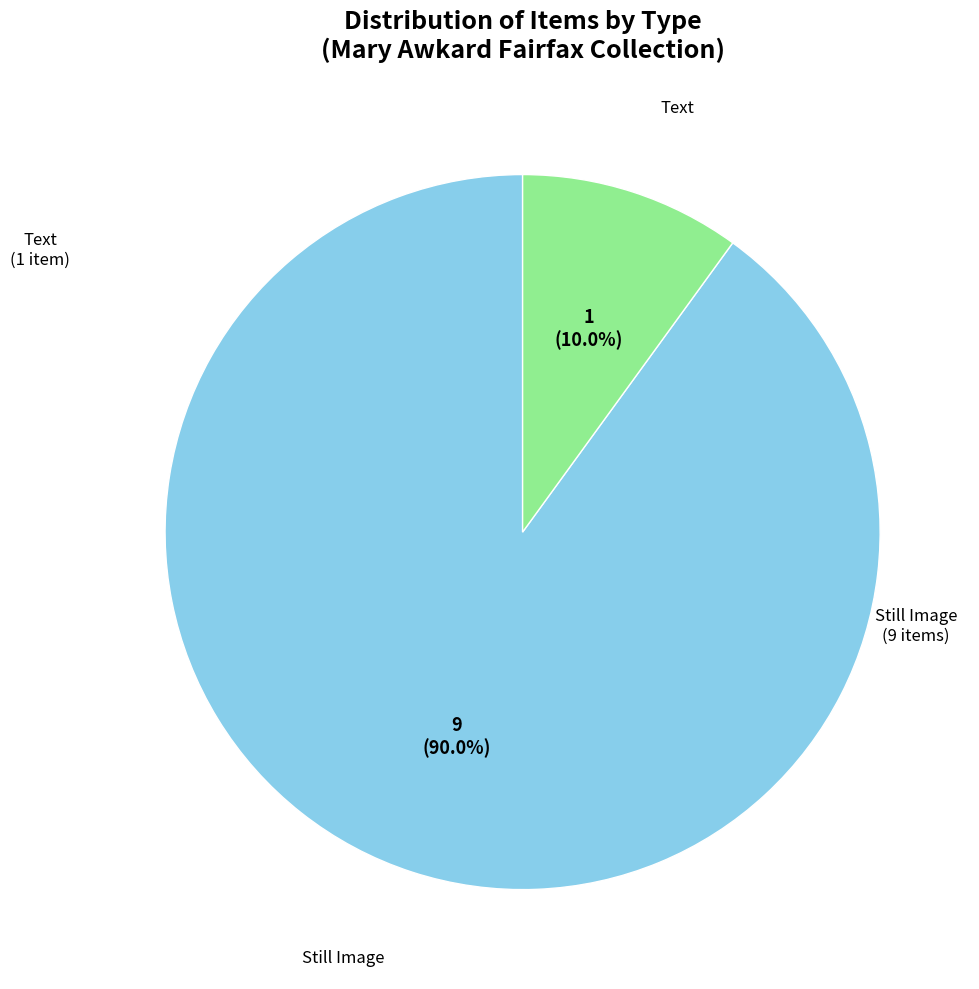

Is Text the majority of the pie?

No